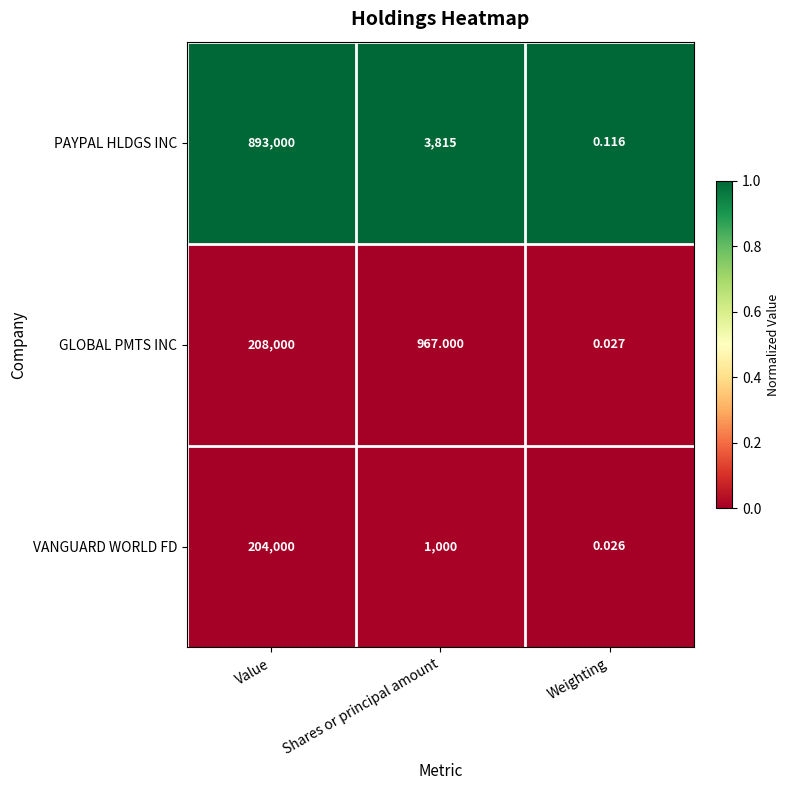

Which series has the widest spread of values?

PAYPAL HLDGS INC